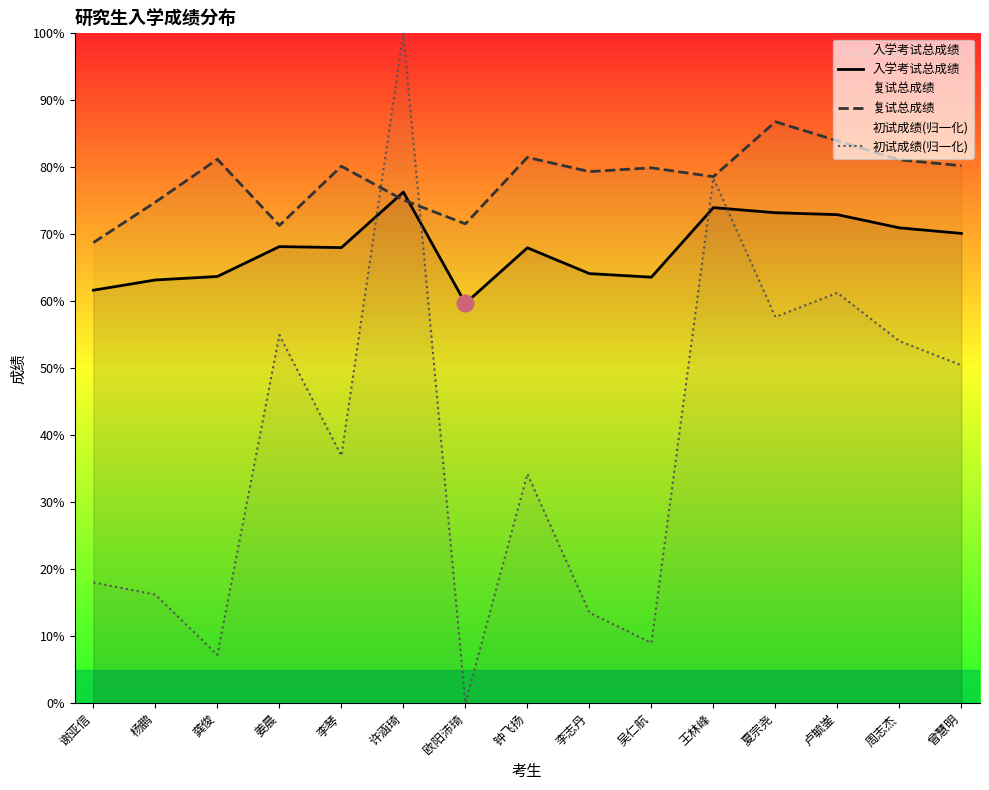

True or false: 复试总成绩 and 入学考试总成绩 cross at least once.

True